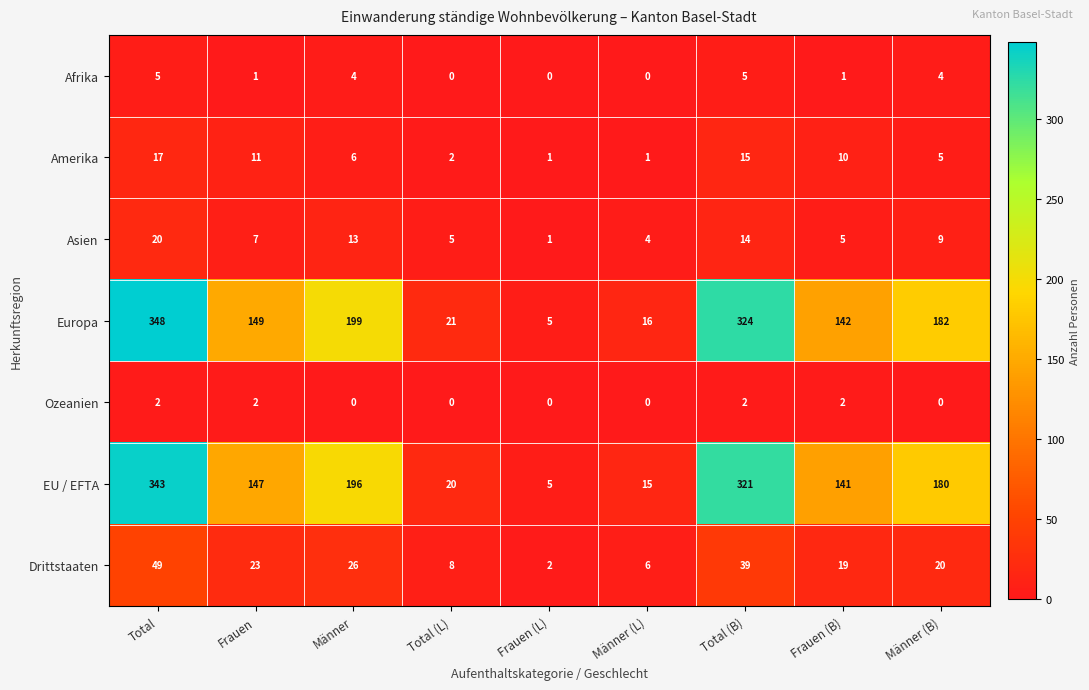

What is the maximum value for Amerika?

17